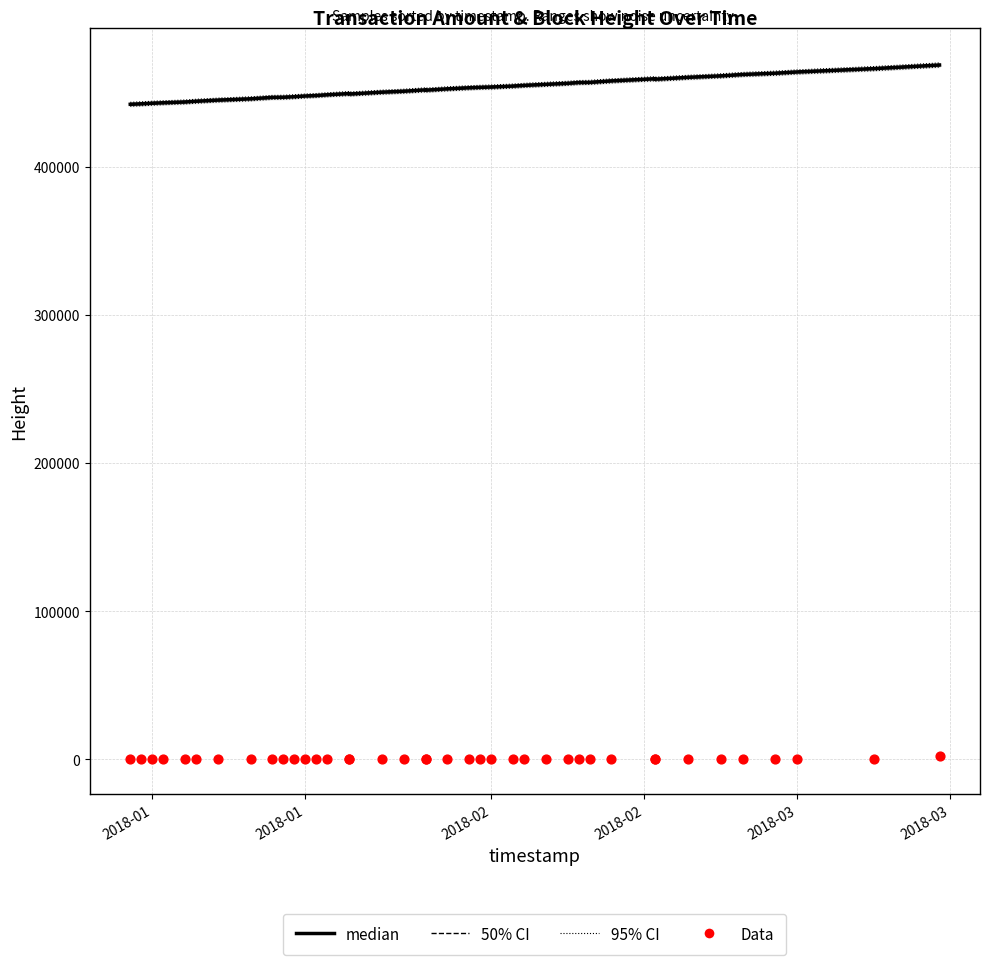

Which series has the largest total across all categories?

95% CI